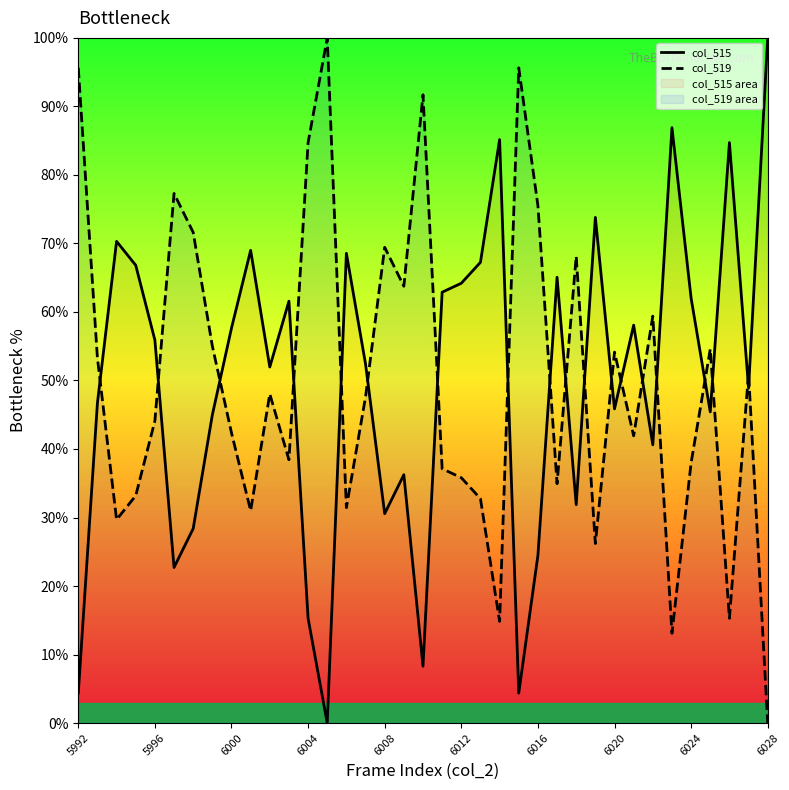

What is the highest value of the col_515 series?

100.0